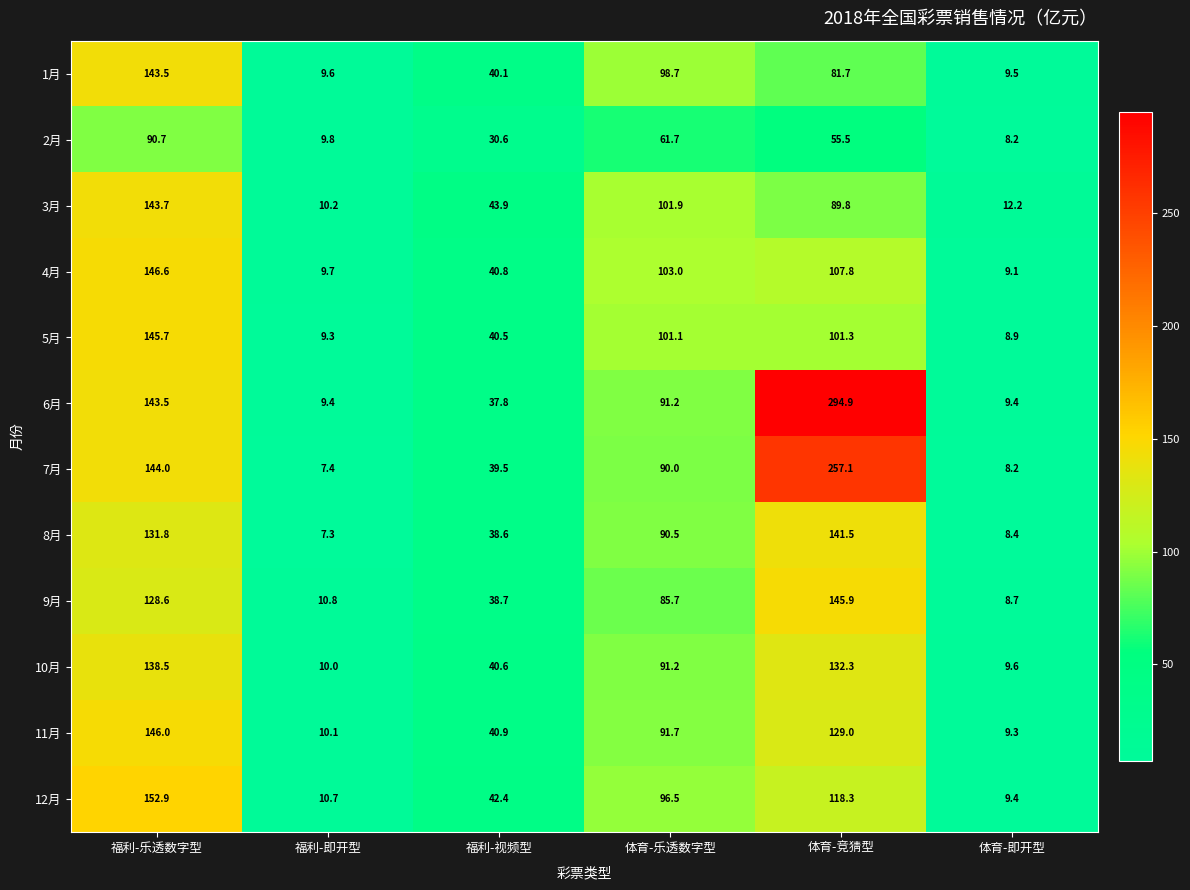

What is the maximum value shown in the chart?

294.9